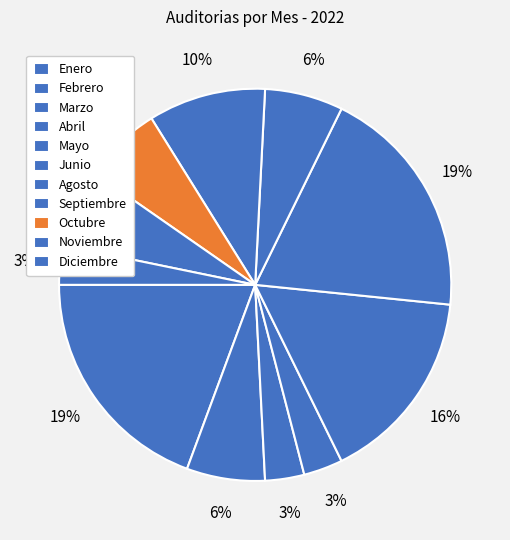

Which has a higher value, Junio or Marzo?

Junio